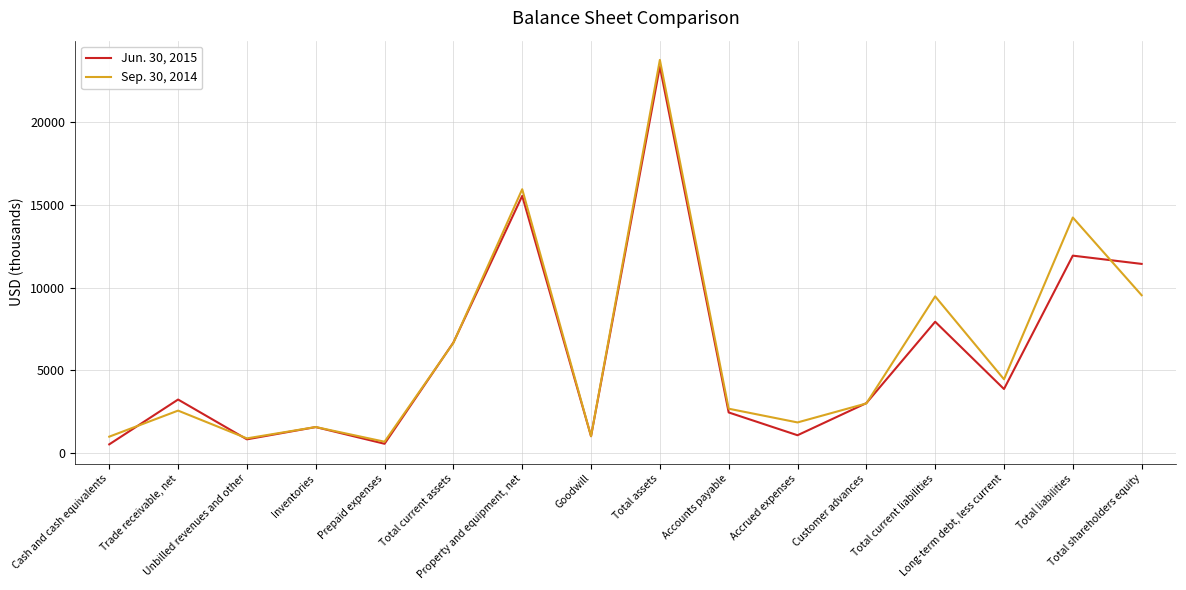

List the series in order of their peak value, highest first.

Sep. 30, 2014, Jun. 30, 2015